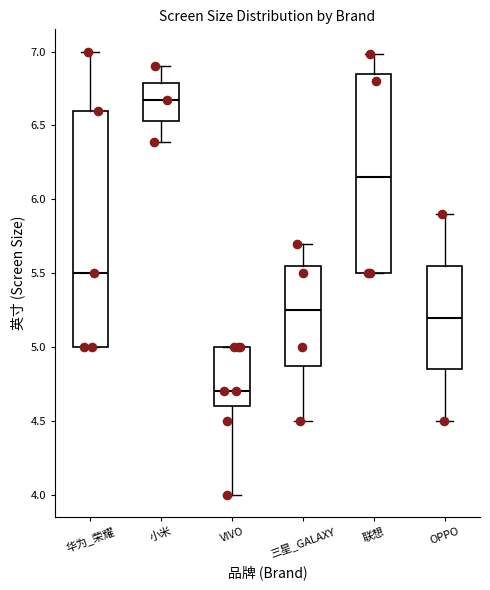

Reading left to right, read every box against the y-axis: the position of its median line, the range the box covers, and the ends of its whiskers. The values are not printed on the chart, so give them approximately, as read against the axis.

华为_荣耀: median 5.50, box 5.00 to 6.60, whiskers 5.00 to 7.00
小米: median 6.65, box 6.55 to 6.80, whiskers 6.40 to 6.90
VIVO: median 4.70, box 4.60 to 5.00, whiskers 4.00 to 5.00
三星_GALAXY: median 5.25, box 4.90 to 5.55, whiskers 4.50 to 5.70
联想: median 6.15, box 5.50 to 6.85, whiskers 5.50 to 7.00
OPPO: median 5.20, box 4.85 to 5.55, whiskers 4.50 to 5.90